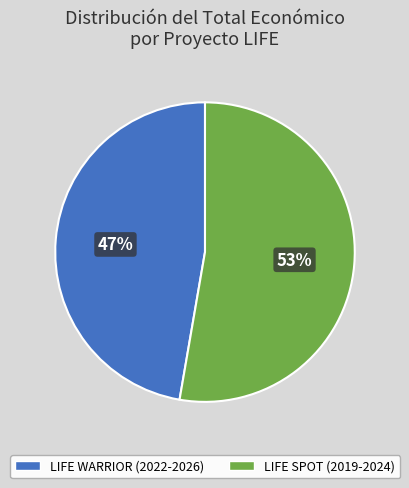

Rank the categories by value from lowest to highest.

LIFE WARRIOR (2022-2026), LIFE SPOT (2019-2024)